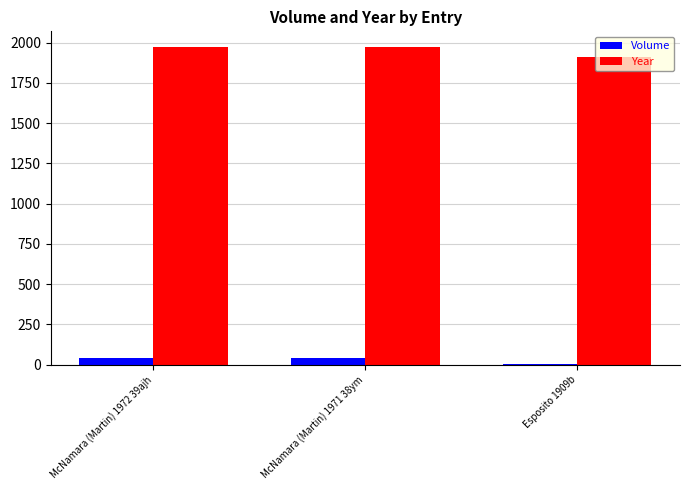

Which series has the largest total across all categories?

Year